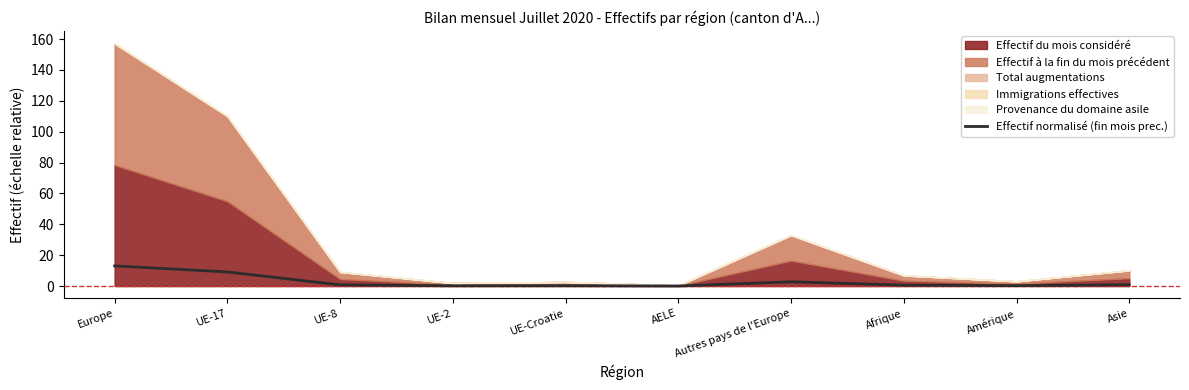

Rank the categories by value from lowest to highest.

AELE, UE-2, UE-Croatie, Amérique, Afrique, UE-8, Asie, Autres pays de l'Europe, UE-17, Europe